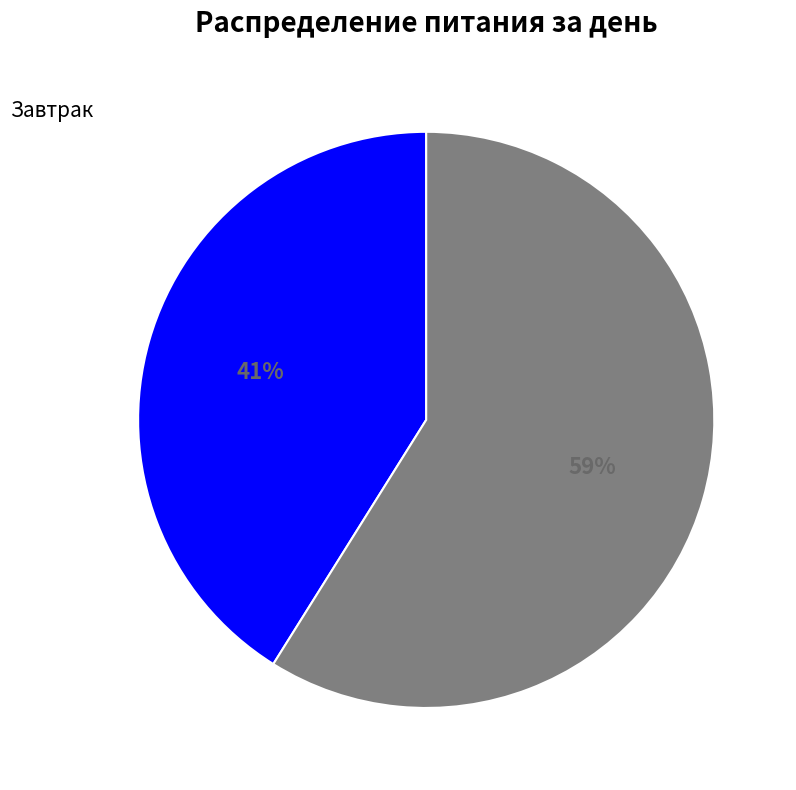

To the nearest percent, what is the difference between the largest and smallest slice percentages?

18%